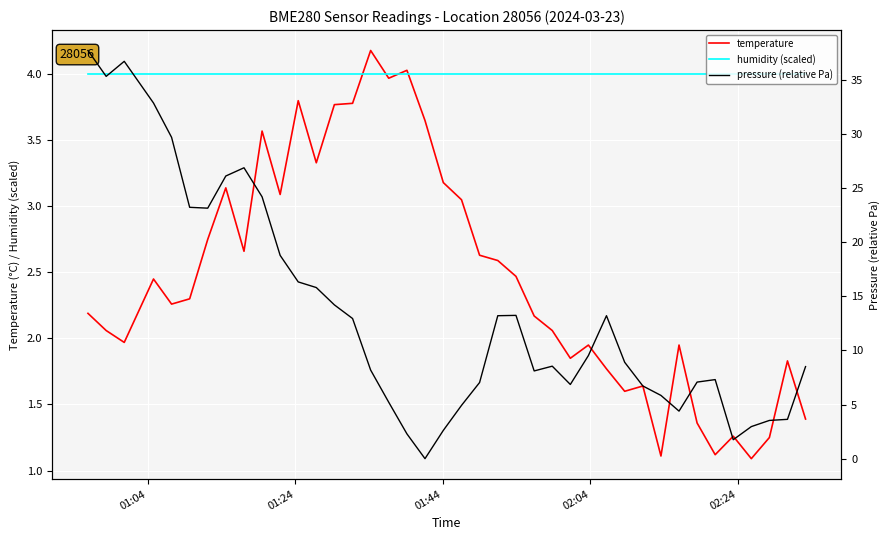

After their last crossing, which series has the higher values: humidity (scaled) or temperature?

humidity (scaled)